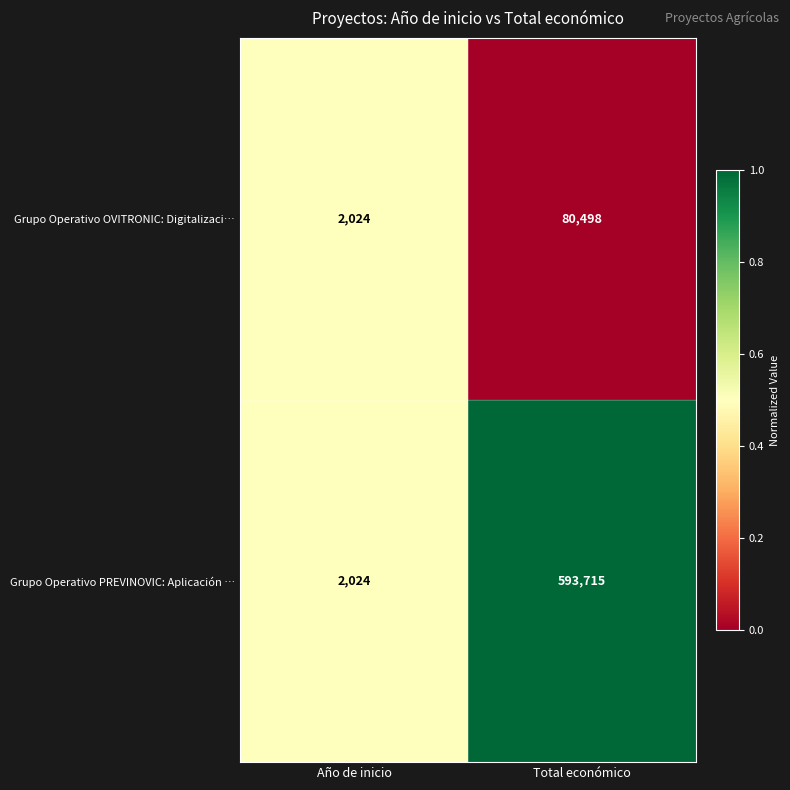

Rank the categories by Grupo Operativo PREVINOVIC: Aplicación … value from highest to lowest.

Total económico, Año de inicio